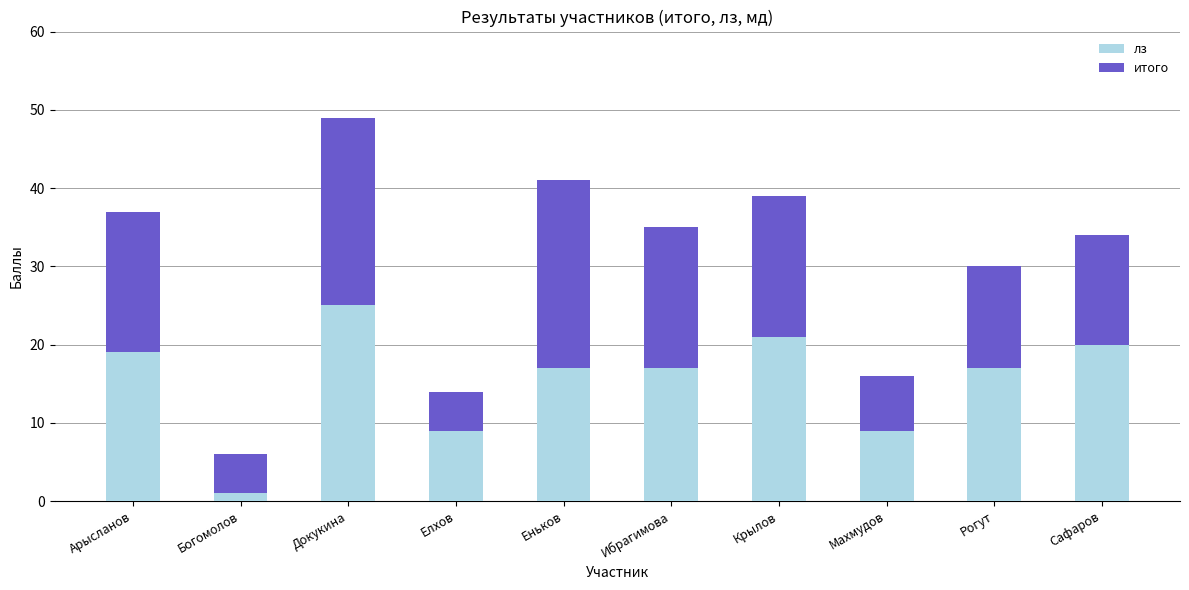

What is the difference between the maximum and minimum values in the лз series?

24